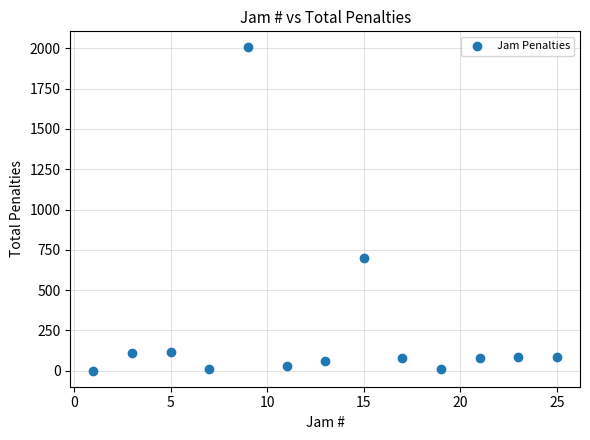

What is the range of Y values (max minus min)?

2004